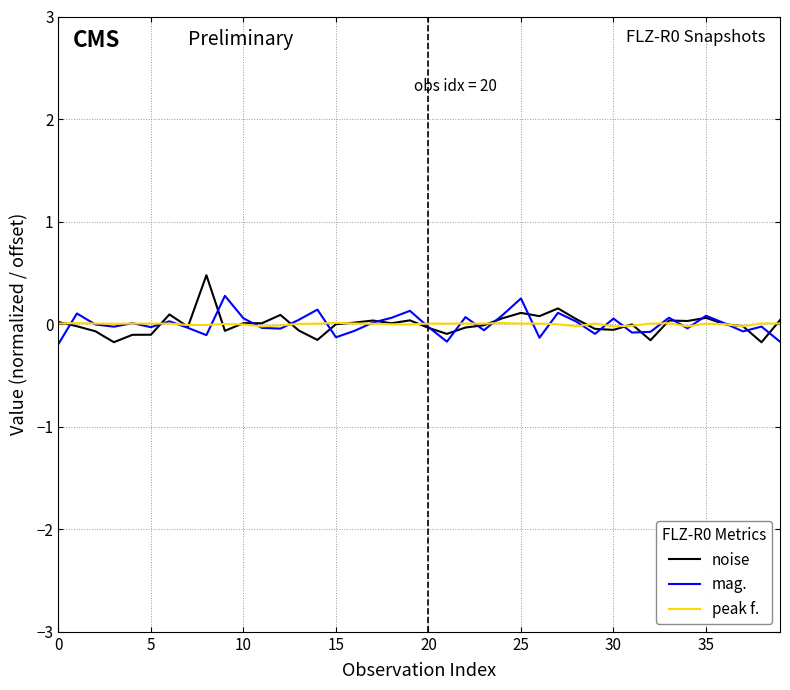

What is the greatest value displayed?

0.5